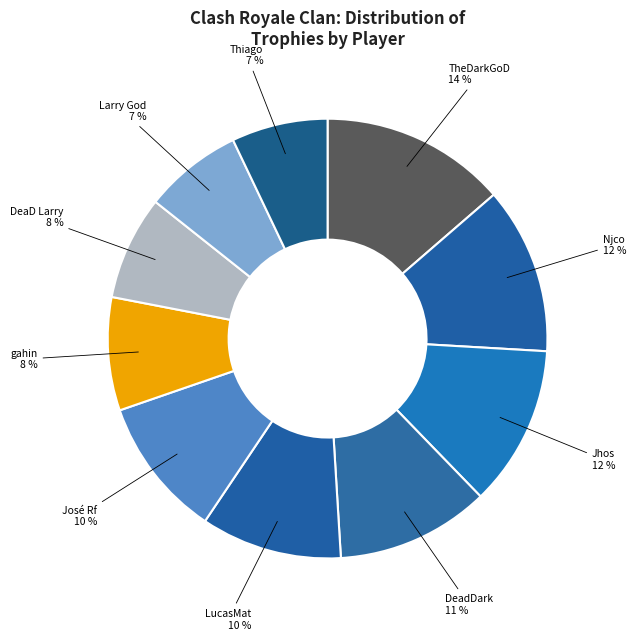

Count the number of slices in the pie.

10